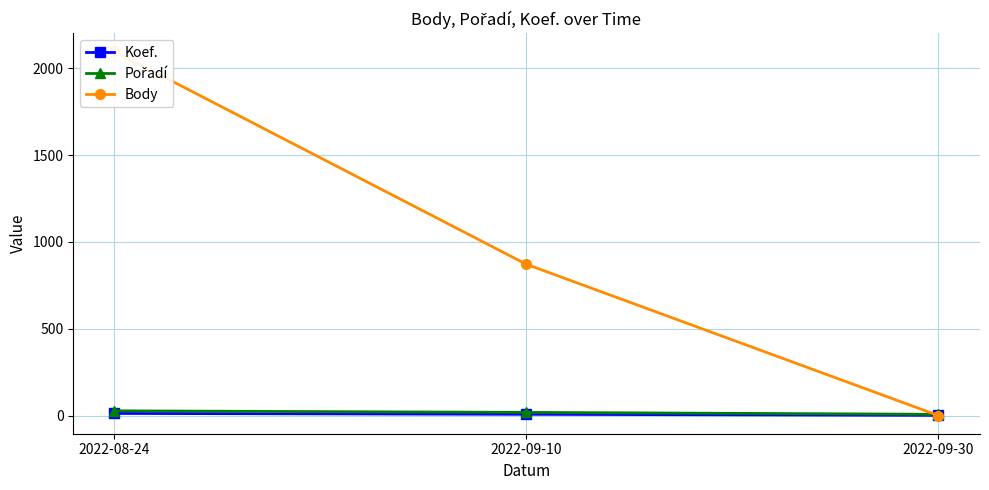

Between 2022-09-10 and 2022-09-30, which series saw the biggest shift?

Body